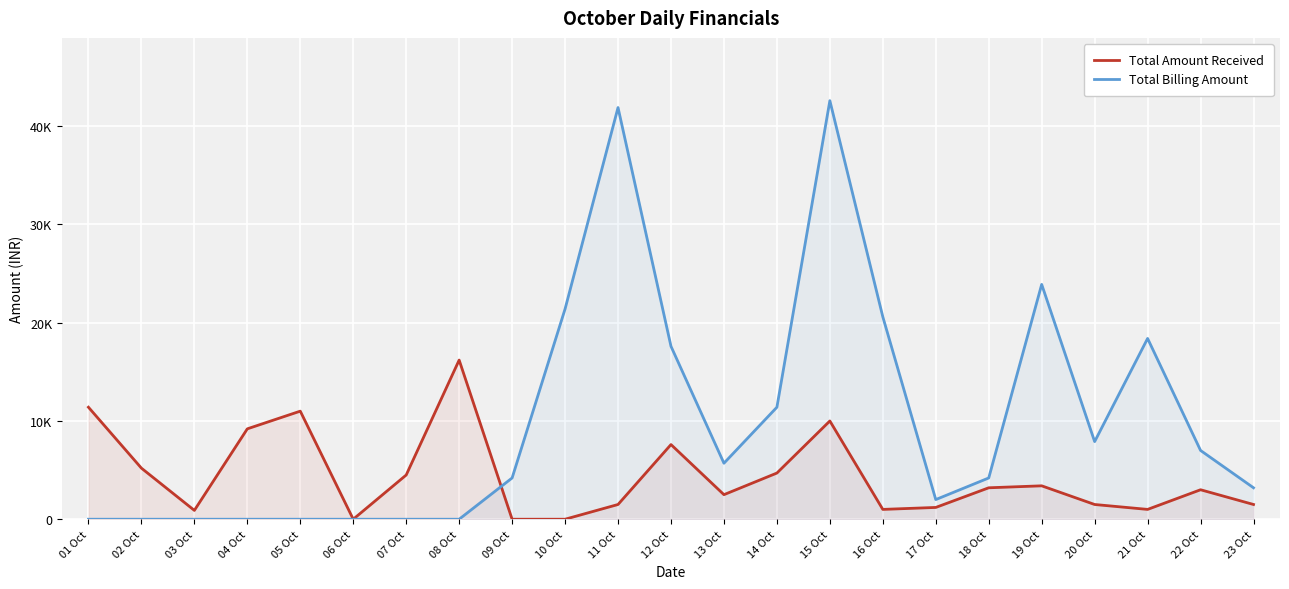

Which series ends up on top after the final intersection of Total Amount Received and Total Billing Amount?

Total Billing Amount